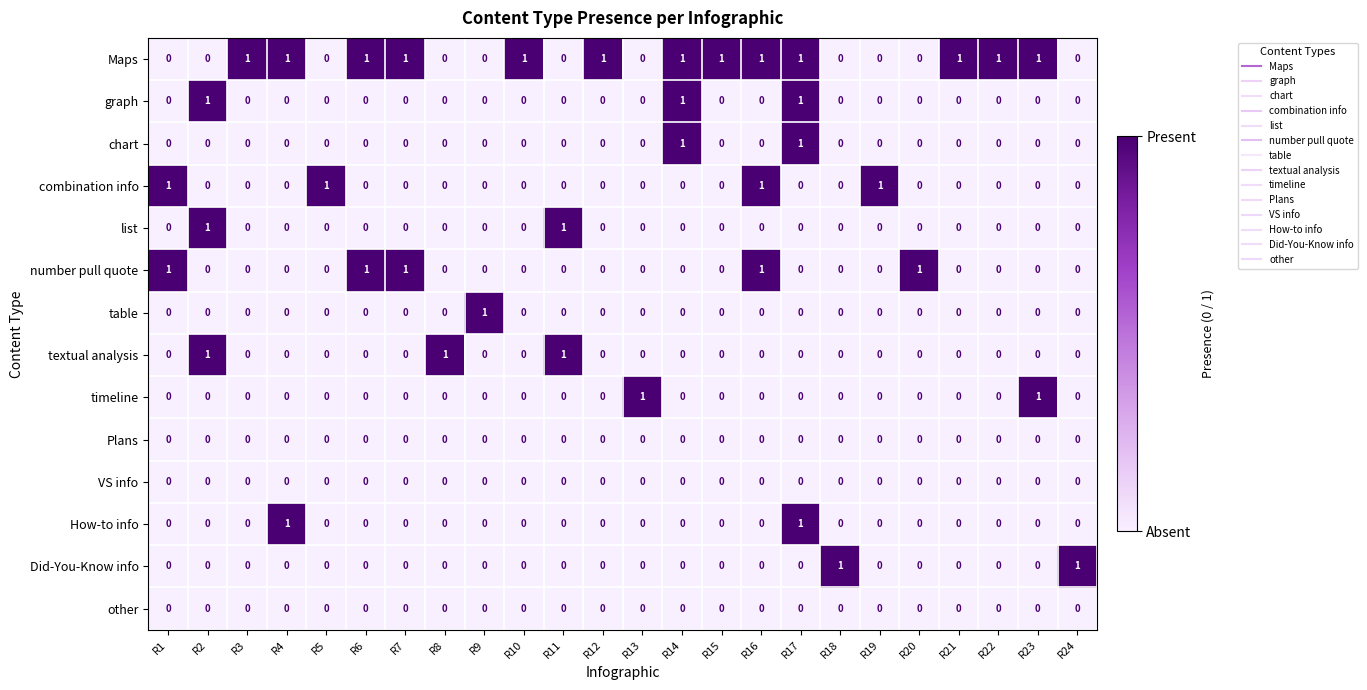

At how many categories does at least one series exceed 0?

24